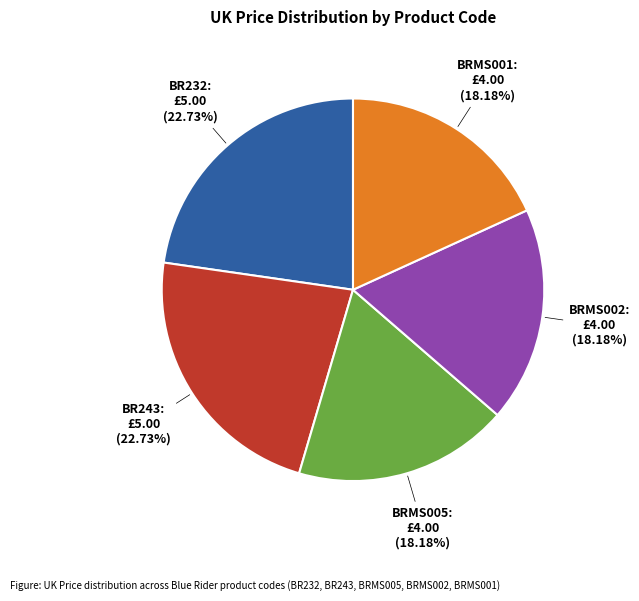

To the nearest percent, what is the difference between the largest and smallest slice percentages?

5%